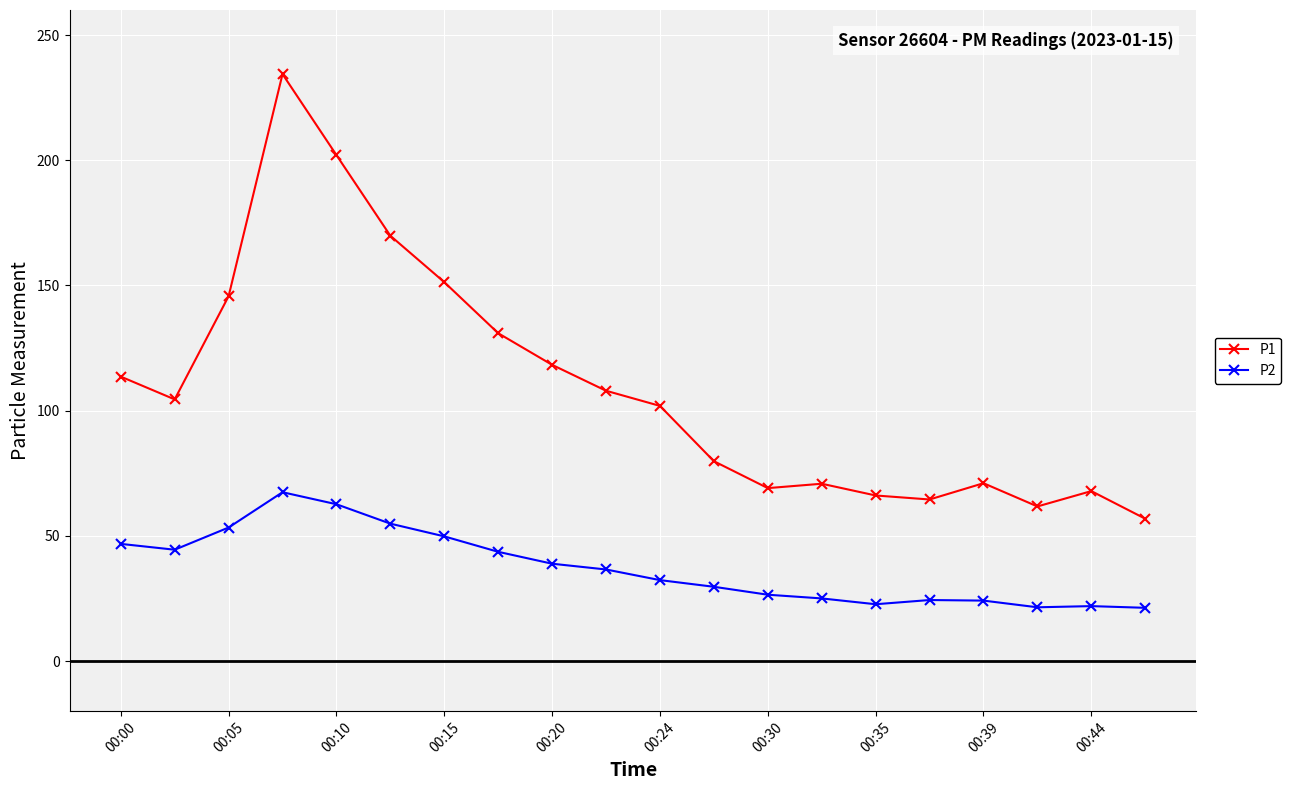

What is the highest value of the P2 series?

67.4